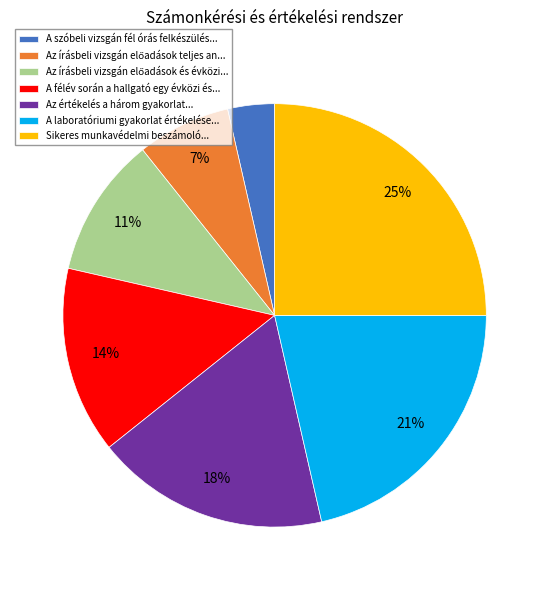

Do A szóbeli vizsgán fél órás felkészülés... and A félév során a hallgató egy évközi és... together represent more than half of the pie?

No